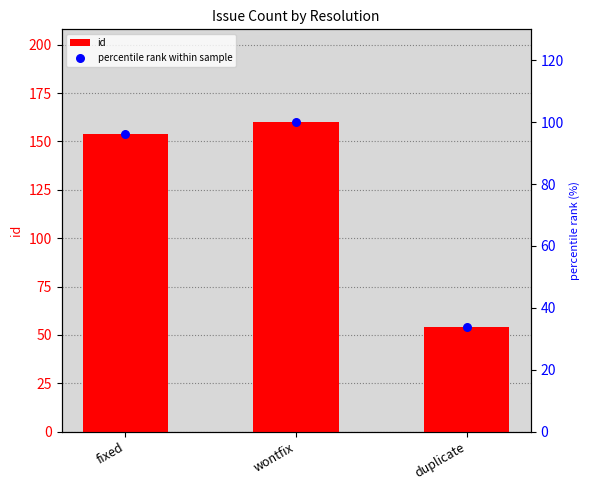

Is the value of percentile rank within sample at fixed greater than the value of id at fixed?

No